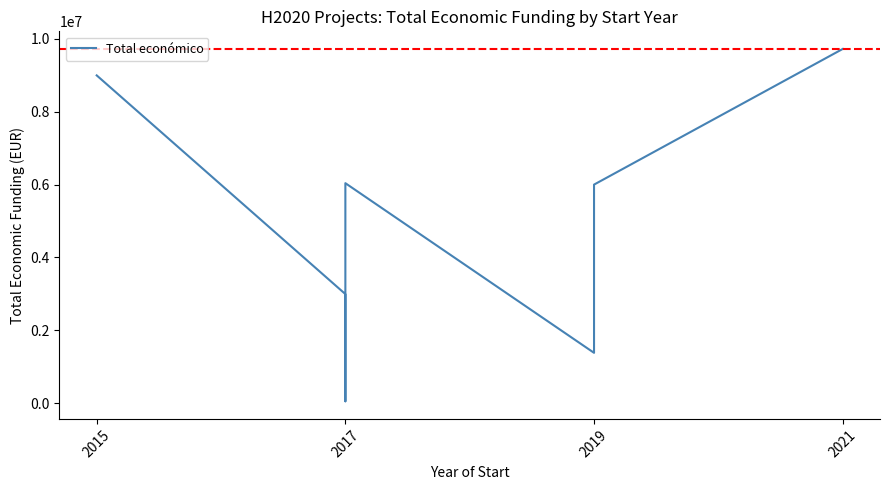

What is the difference between the maximum and minimum values?

9674763